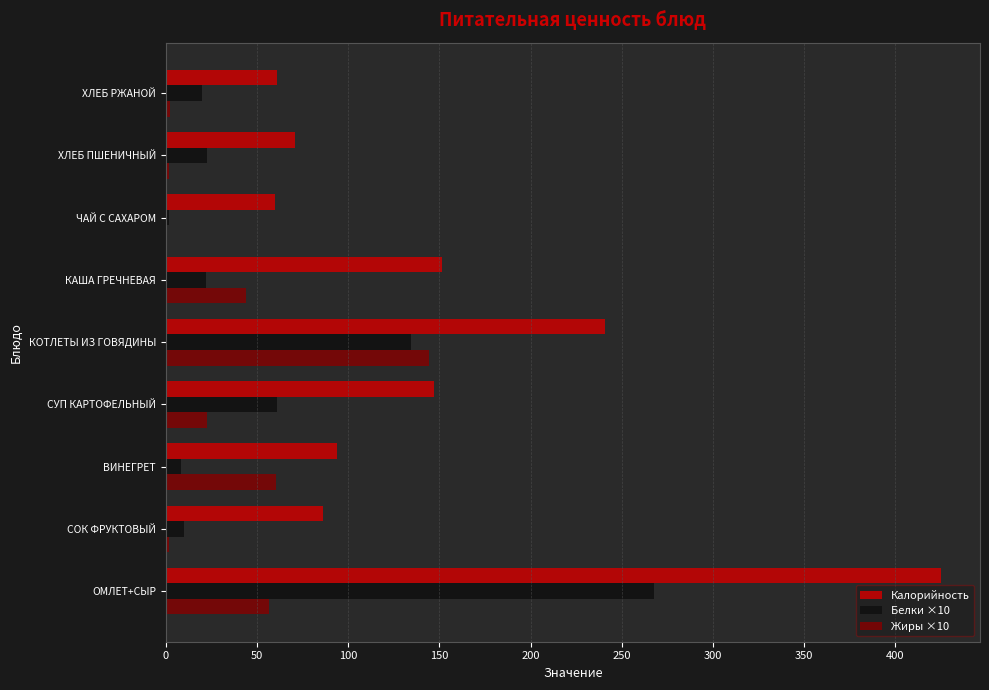

Is the value of Жиры ×10 at ХЛЕБ РЖАНОЙ greater than the value of Калорийность at ЧАЙ С САХАРОМ?

No